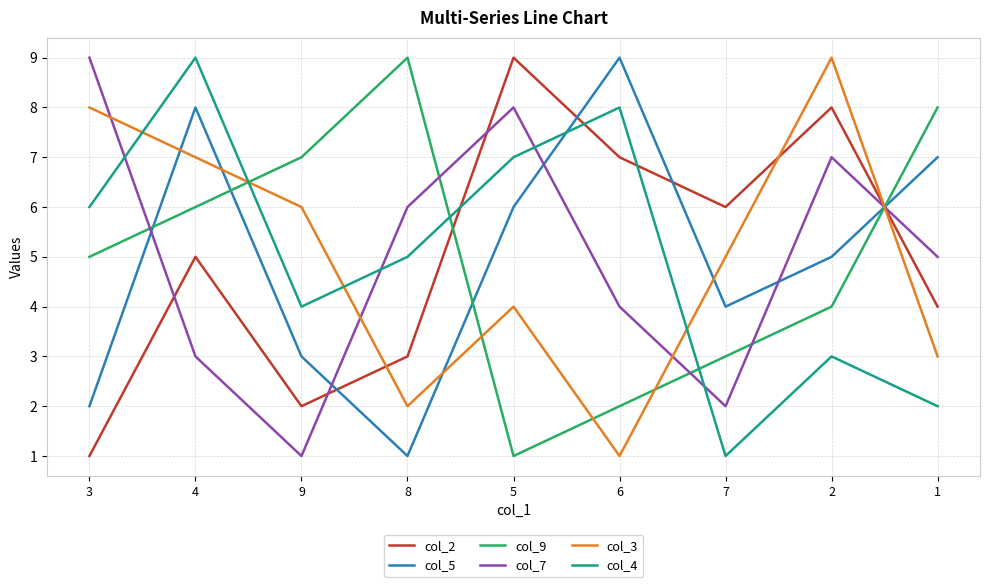

What is the sum of the col_3 values at 4 and 5?

11